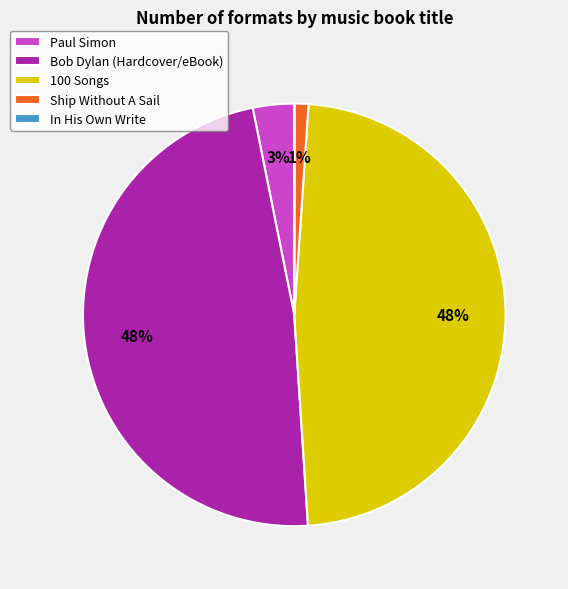

What percentage is the 100 Songs slice, to the nearest percent?

48%